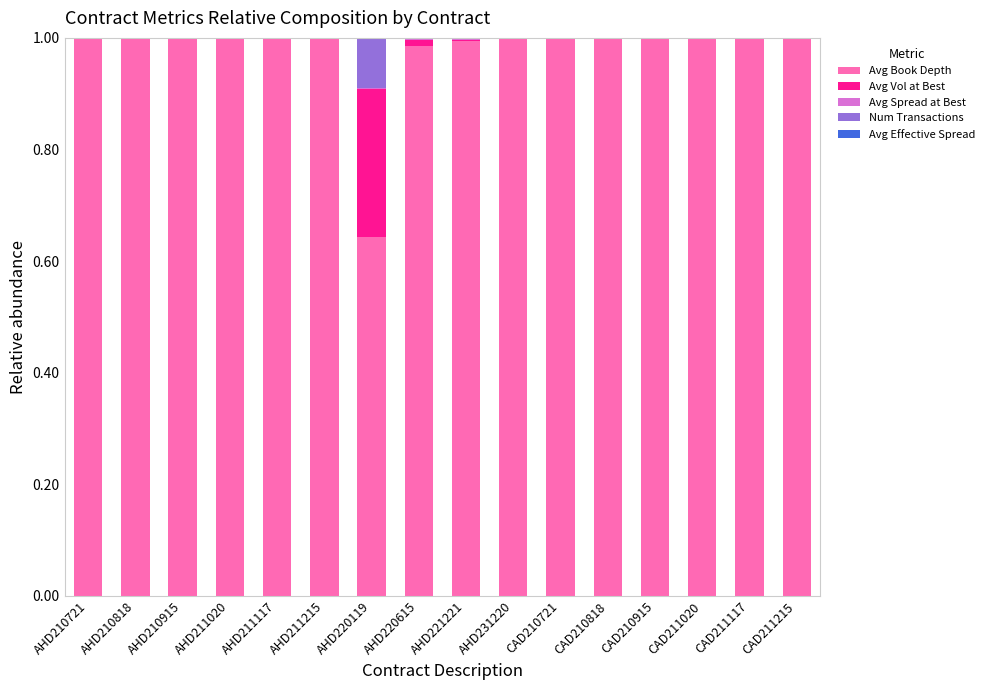

Where is Avg Effective Spread nearest to the value 0?

AHD220119